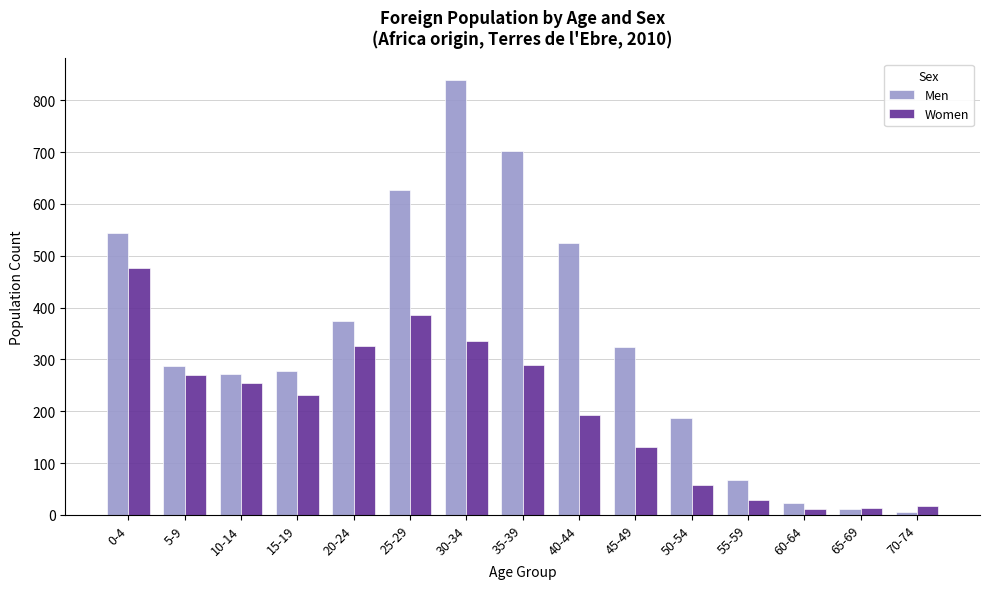

At how many categories does at least one series exceed 382?

5